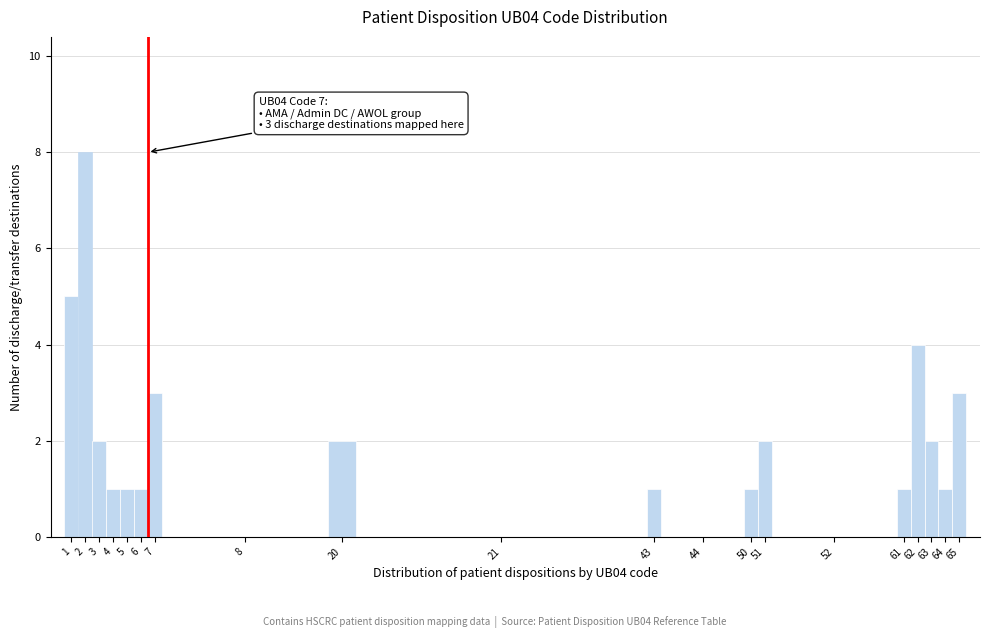

Reading left to right, transcribe all the data shown in this chart.

1=5	2=8	3=2	4=1	5=1	6=1	7=3	8=0	20=2	21=0	43=1	44=0	50=1	51=2	52=0	61=1	62=4	63=2	64=1	65=3